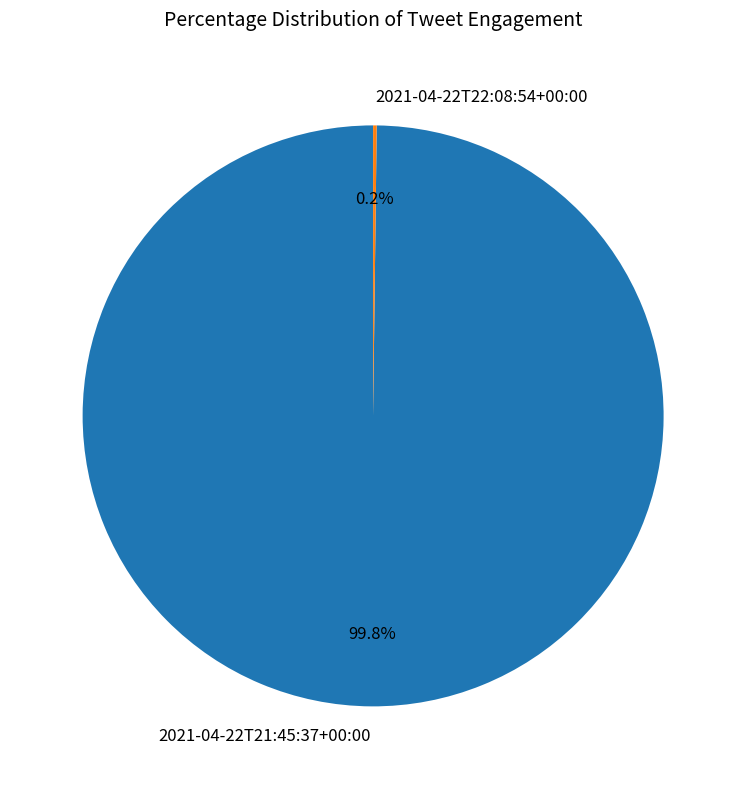

Which category has the biggest portion of the pie?

2021-04-22T21:45:37+00:00